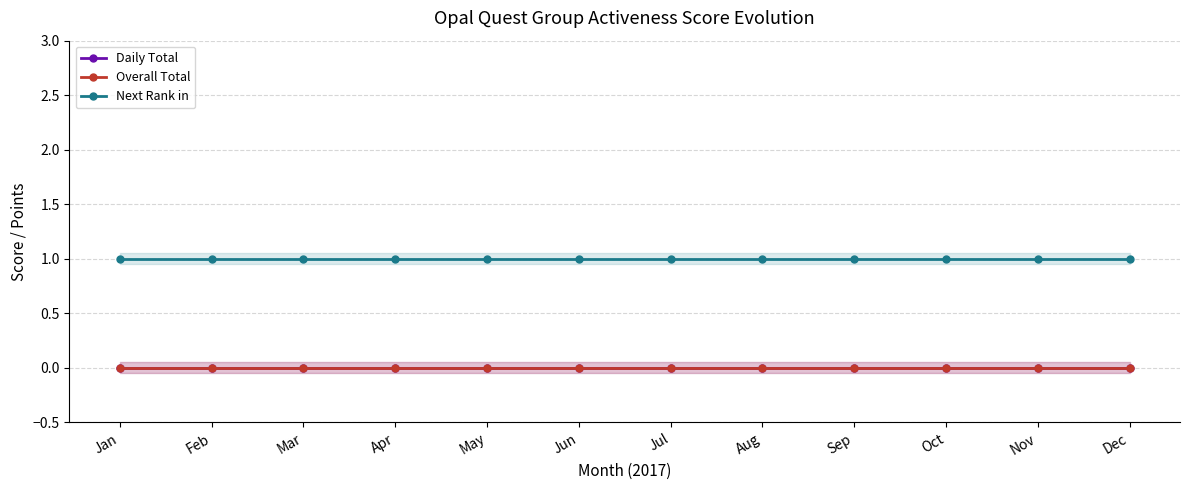

Reading right to left, list all the values displayed in this chart.

Daily Total: Dec=0	Nov=0	Oct=0	Sep=0	Aug=0	Jul=0	Jun=0	May=0	Apr=0	Mar=0	Feb=0	Jan=0
Overall Total: Dec=0	Nov=0	Oct=0	Sep=0	Aug=0	Jul=0	Jun=0	May=0	Apr=0	Mar=0	Feb=0	Jan=0
Next Rank in: Dec=1	Nov=1	Oct=1	Sep=1	Aug=1	Jul=1	Jun=1	May=1	Apr=1	Mar=1	Feb=1	Jan=1